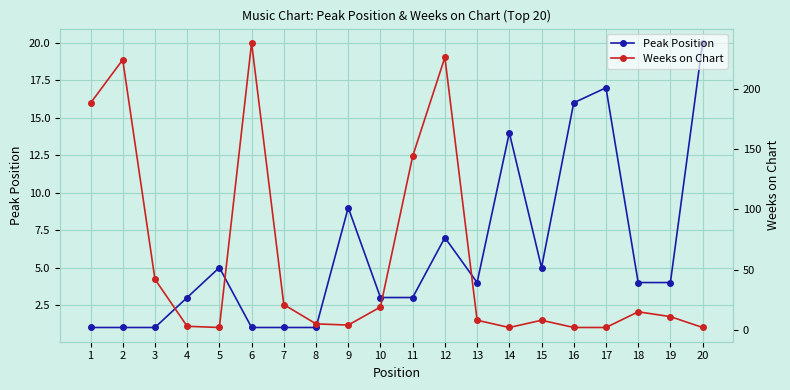

What is the spread (max minus min) of values at 16?

14